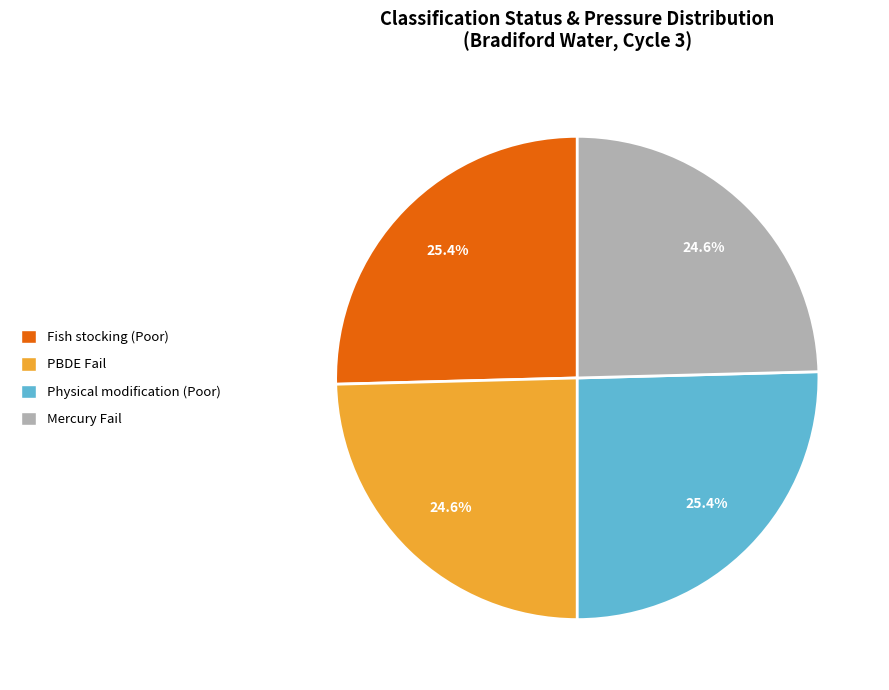

What percentage is NOT represented by Fish stocking (Poor)?

74.6%